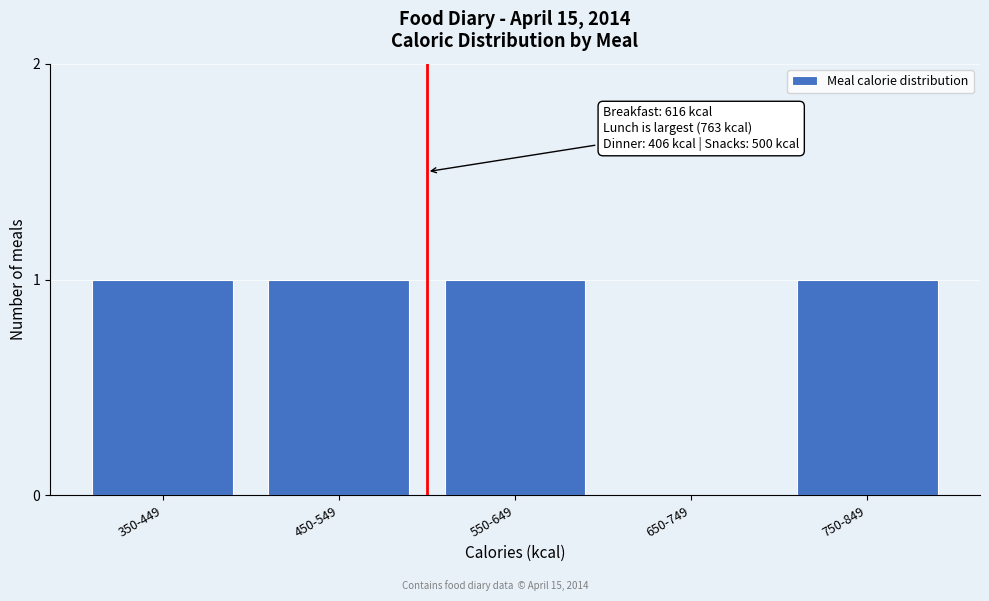

Reading left to right, extract all data points from this chart.

350-449=1	450-549=1	550-649=1	650-749=0	750-849=1